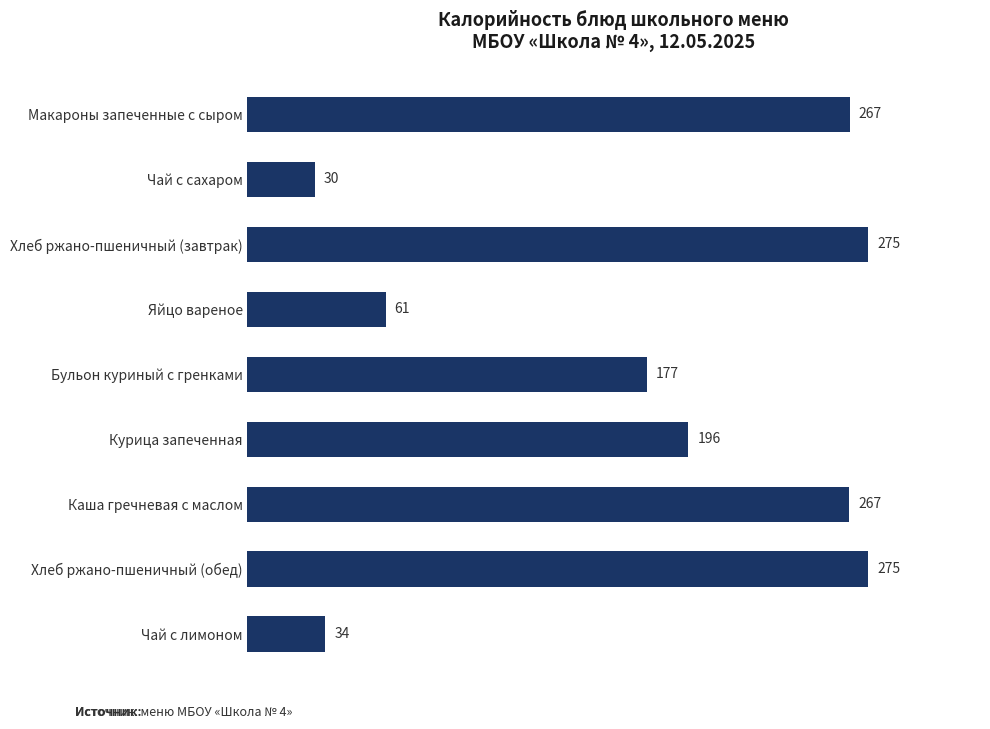

What is the maximum value shown in the chart?

275.3